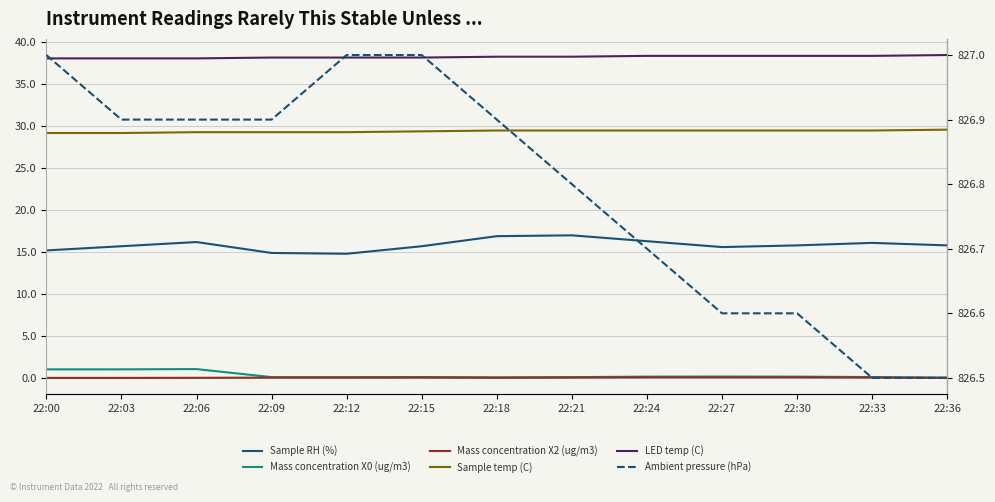

Reading left to right, what are all the values shown in this chart?

Sample RH (%): 15.2	15.7	16.2	14.9	14.8	15.7	16.9	17.0	16.3	15.6	15.8	16.1	15.8
Mass concentration X0 (ug/m3): 1.0	1.0	1.1	0.1	0.1	0.1	0.1	0.1	0.1	0.2	0.1	0.1	0.0
Mass concentration X2 (ug/m3): 0.0	0.0	0.0	0.0	0.0	0.0	0.0	0.0	0.1	0.1	0.1	0.0	0.0
Sample temp (C): 29.2	29.2	29.3	29.3	29.3	29.4	29.5	29.5	29.5	29.5	29.5	29.5	29.6
LED temp (C): 38.1	38.1	38.1	38.2	38.2	38.2	38.3	38.3	38.4	38.4	38.4	38.4	38.5
Ambient pressure (hPa): 827.0	826.9	826.9	826.9	827.0	827.0	826.9	826.8	826.7	826.6	826.6	826.5	826.5